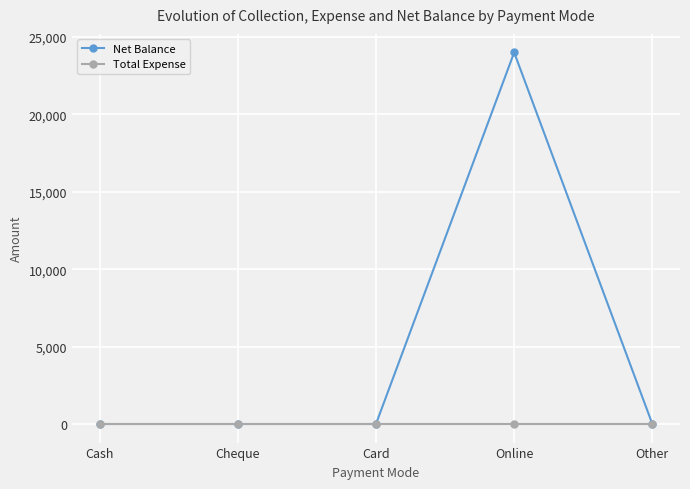

What position from the left is Other?

5